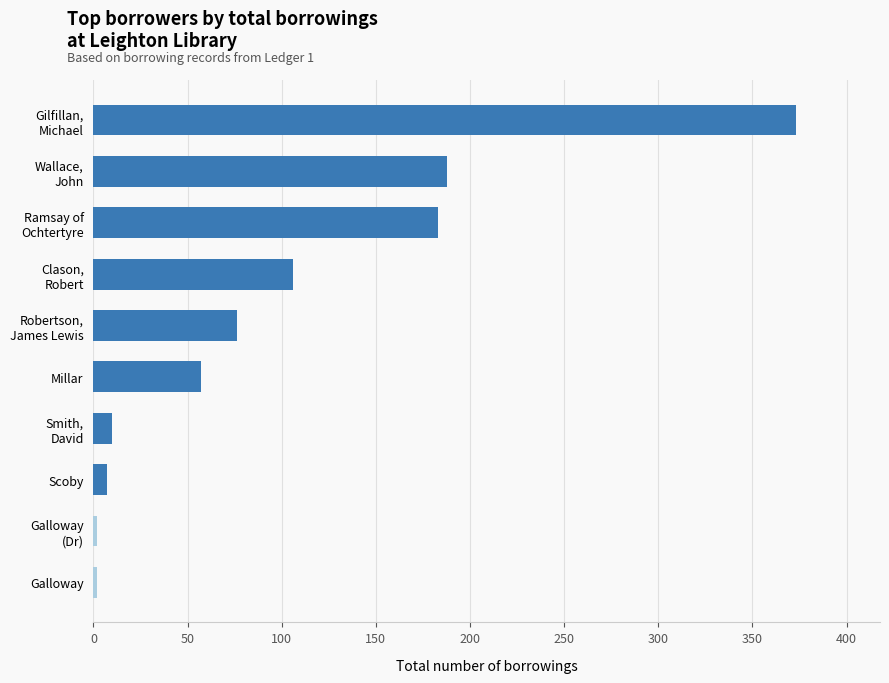

Reading top to bottom, what are all the values shown in this chart?

373	188	183	106	76	57	10	7	2	2